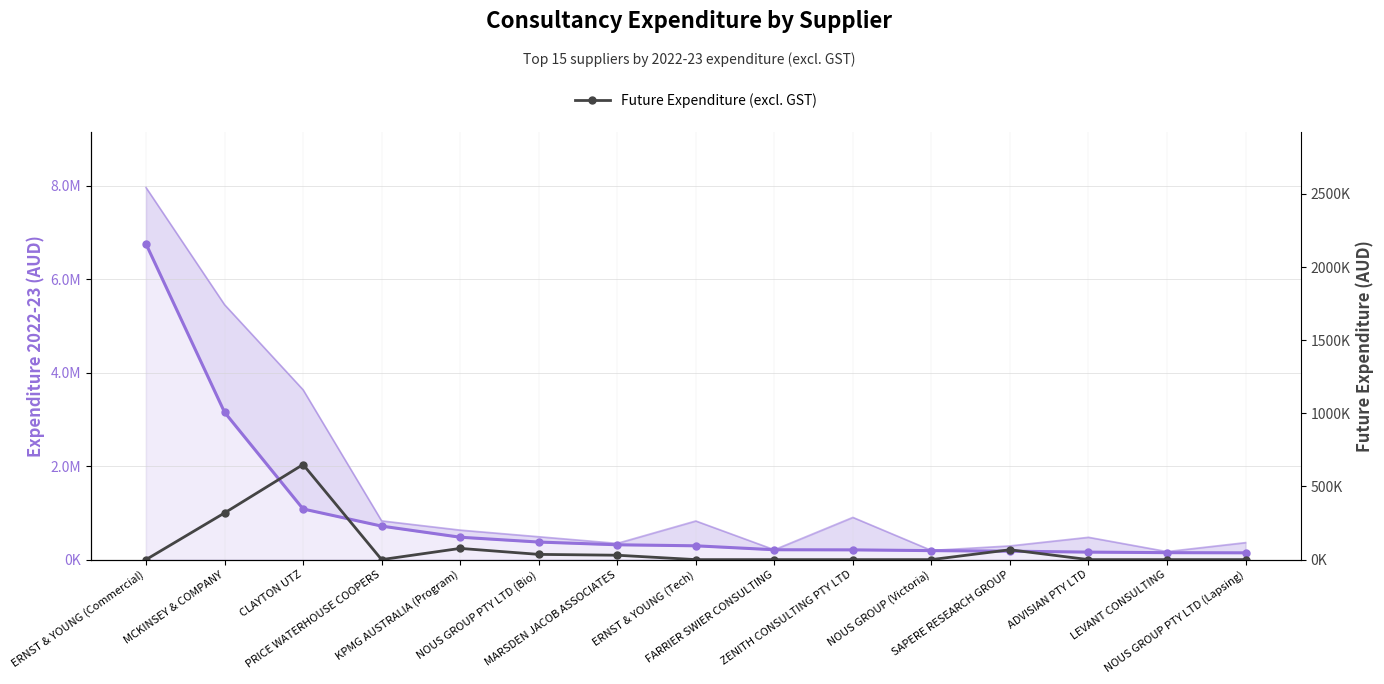

Rank the series at ADVISIAN PTY LTD from lowest to highest value.

Future Expenditure (excl. GST), Expenditure 2022-23 (excl. GST)